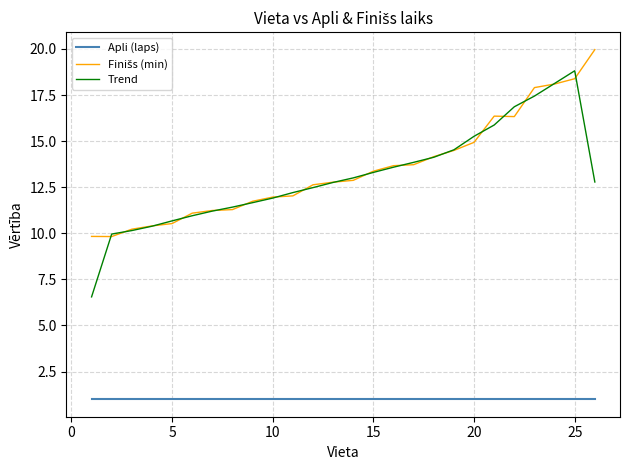

True or false: Apli (laps) and Trend intersect in this chart.

False